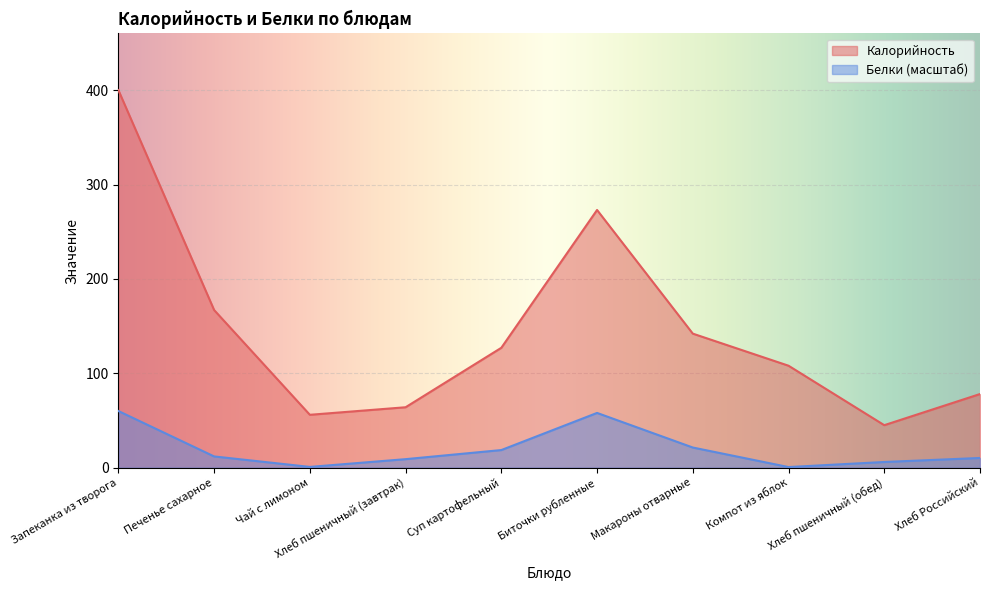

What is the difference between the maximum and minimum values in the Калорийность series?

355.0